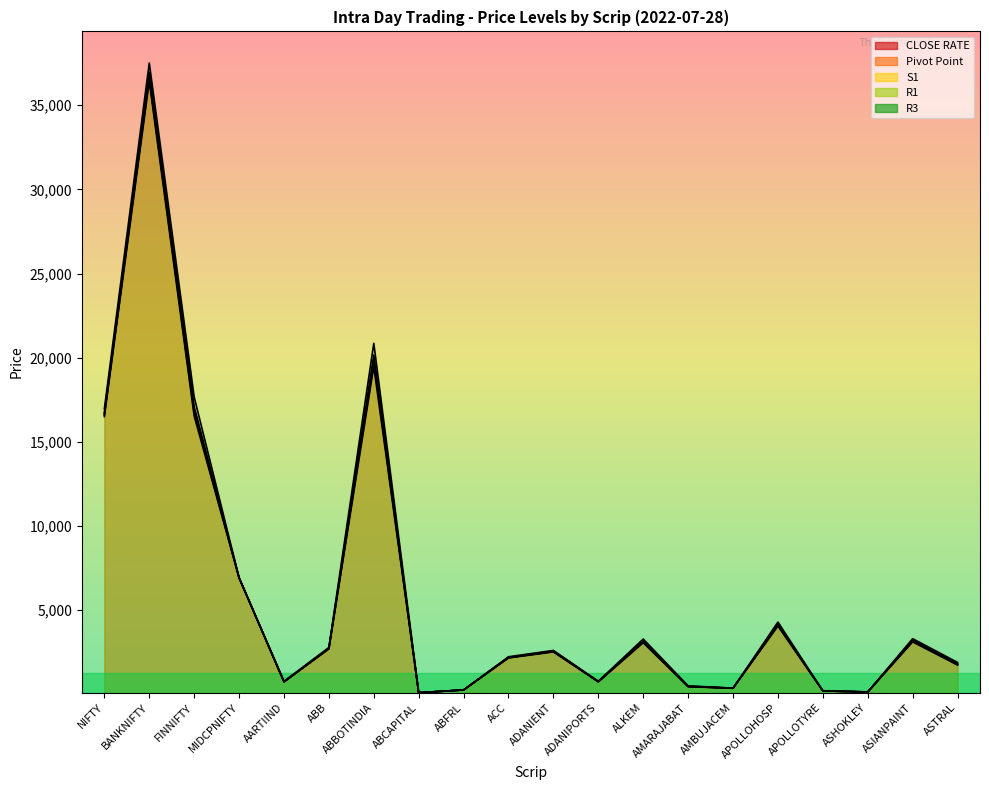

Where is R1 nearest to the value 18529?

FINNIFTY